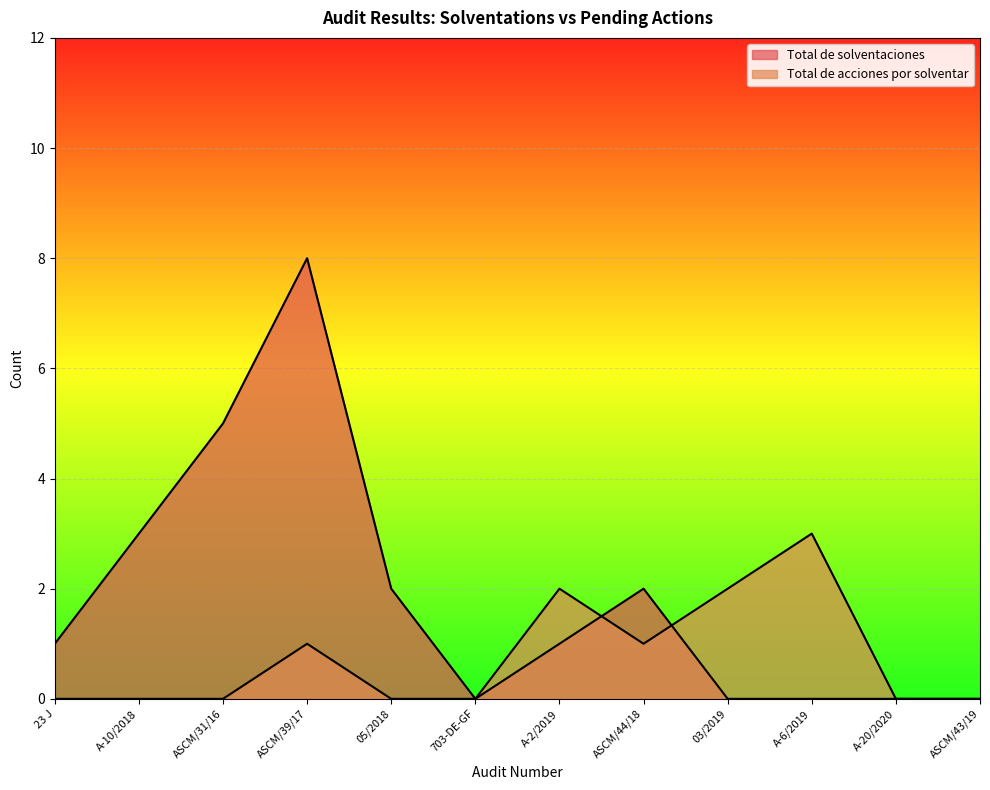

Reading left to right, transcribe all the data shown in this chart.

Total de solventaciones: 23 J=1	A-10/2018=3	ASCM/31/16=5	ASCM/39/17=8	05/2018=2	703-DE-GF=0	A-2/2019=1	ASCM/44/18=2	03/2019=0	A-6/2019=0	A-20/2020=0	ASCM/43/19=0
Total de acciones por solventar: 23 J=0	A-10/2018=0	ASCM/31/16=0	ASCM/39/17=1	05/2018=0	703-DE-GF=0	A-2/2019=2	ASCM/44/18=1	03/2019=2	A-6/2019=3	A-20/2020=0	ASCM/43/19=0